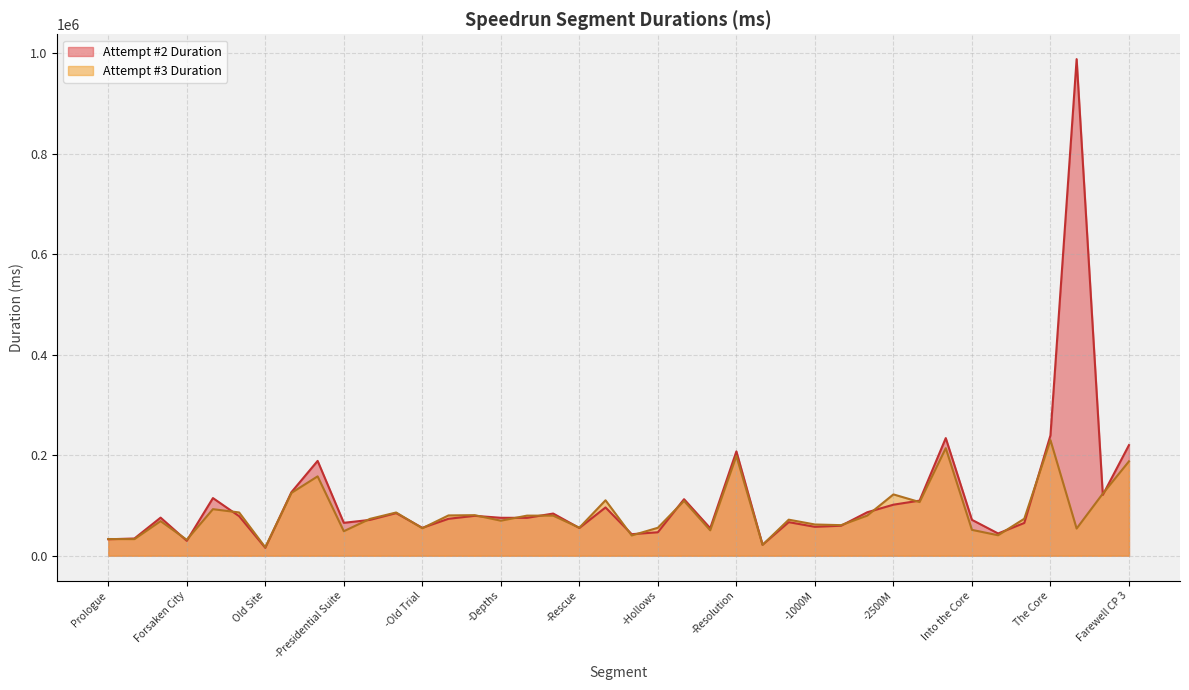

At which label does Attempt #2 Duration reach its peak?

Farewell CP 1